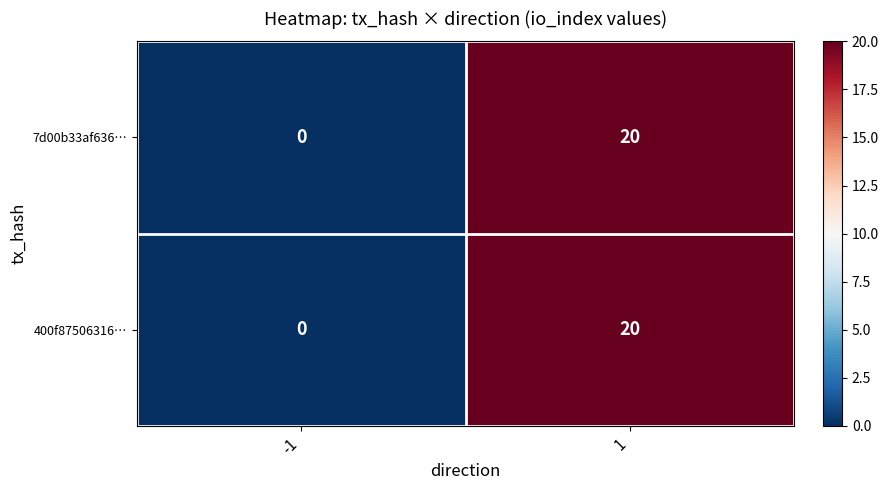

What is the difference between the 7d00b33af636… values at -1 and 1?

20